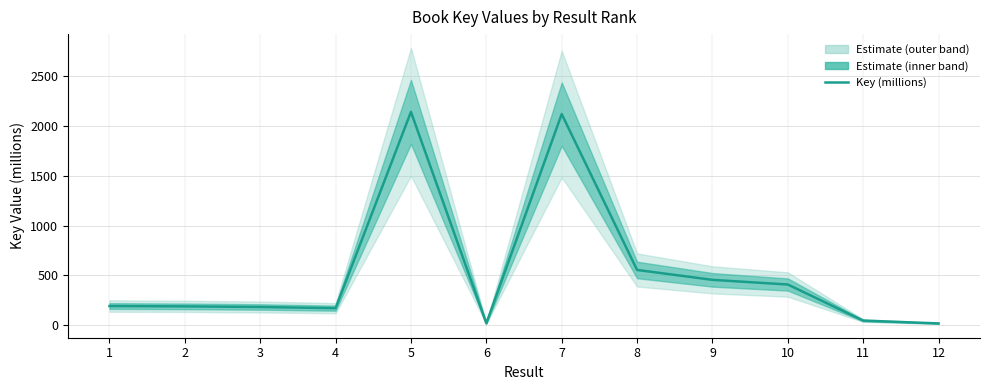

Where is the first local minimum?

4